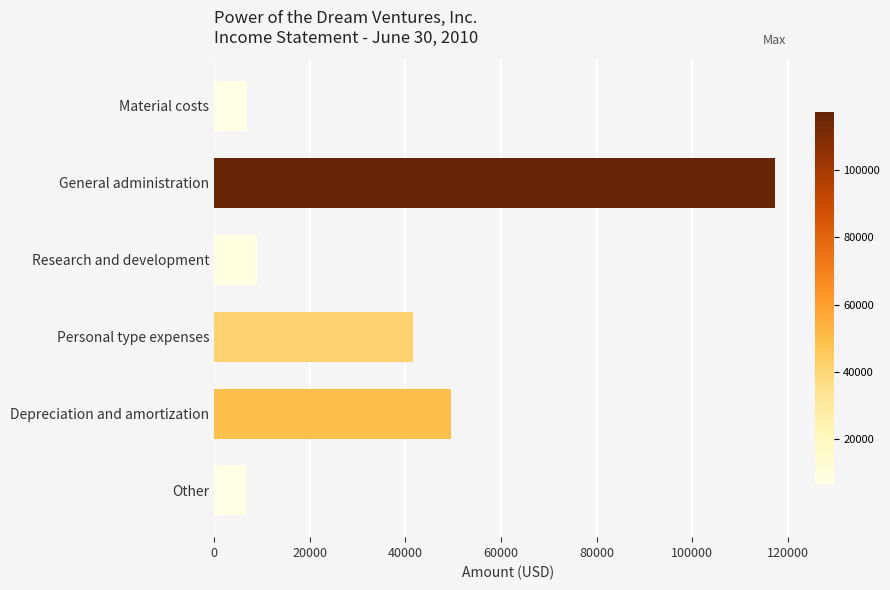

Where is the data nearest to the value 61892?

Depreciation and amortization